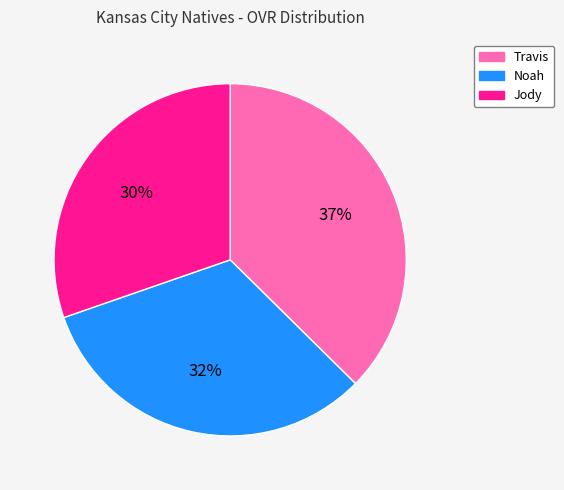

Which category has the biggest portion of the pie?

Travis